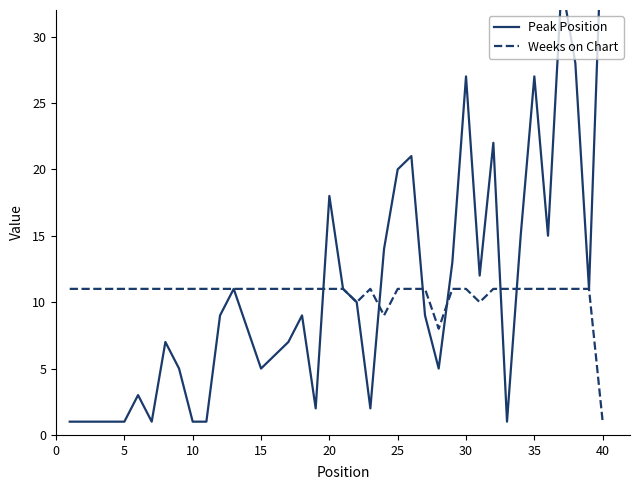

Is it true that Weeks on Chart equals 11 at 30?

True